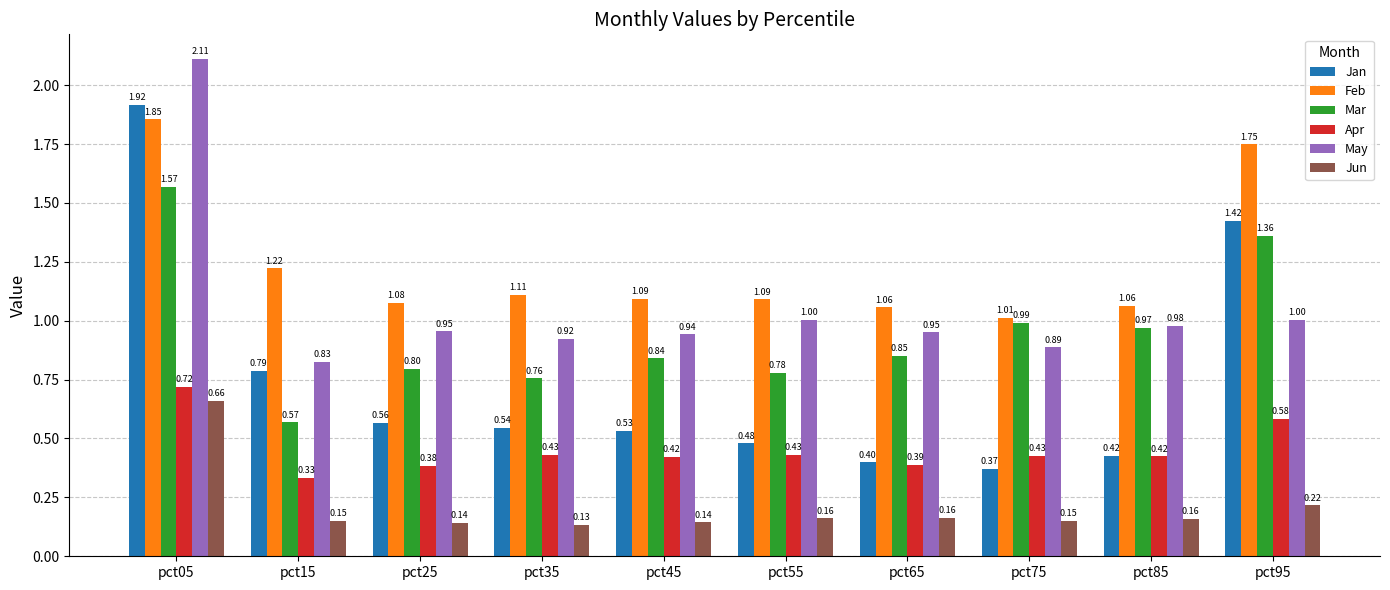

How many groups of bars are there?

10